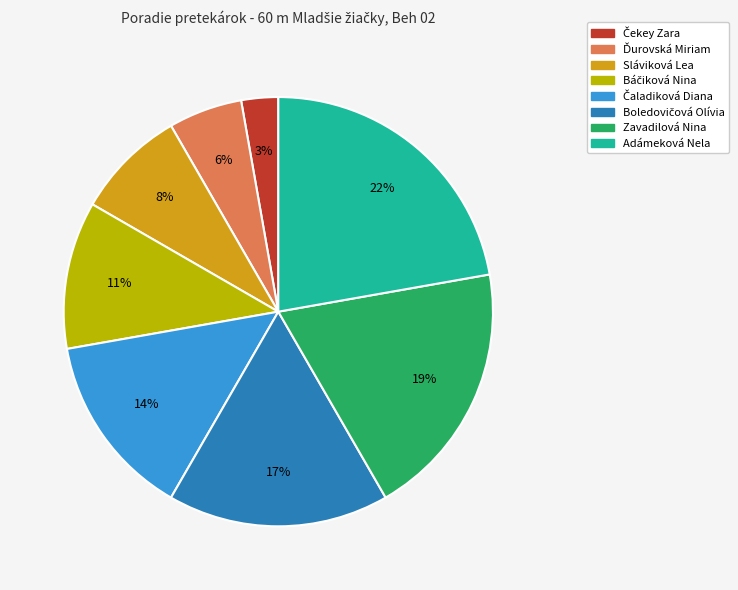

Is Adámeková Nela the majority of the pie?

No